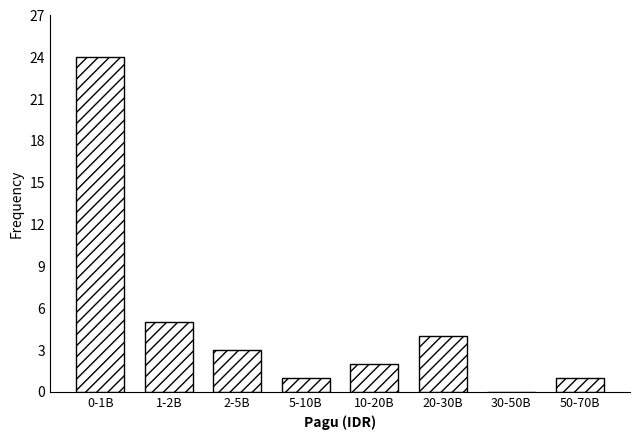

Reading left to right, list all the values displayed in this chart.

0-1B=24	1-2B=5	2-5B=3	5-10B=1	10-20B=2	20-30B=4	30-50B=0	50-70B=1